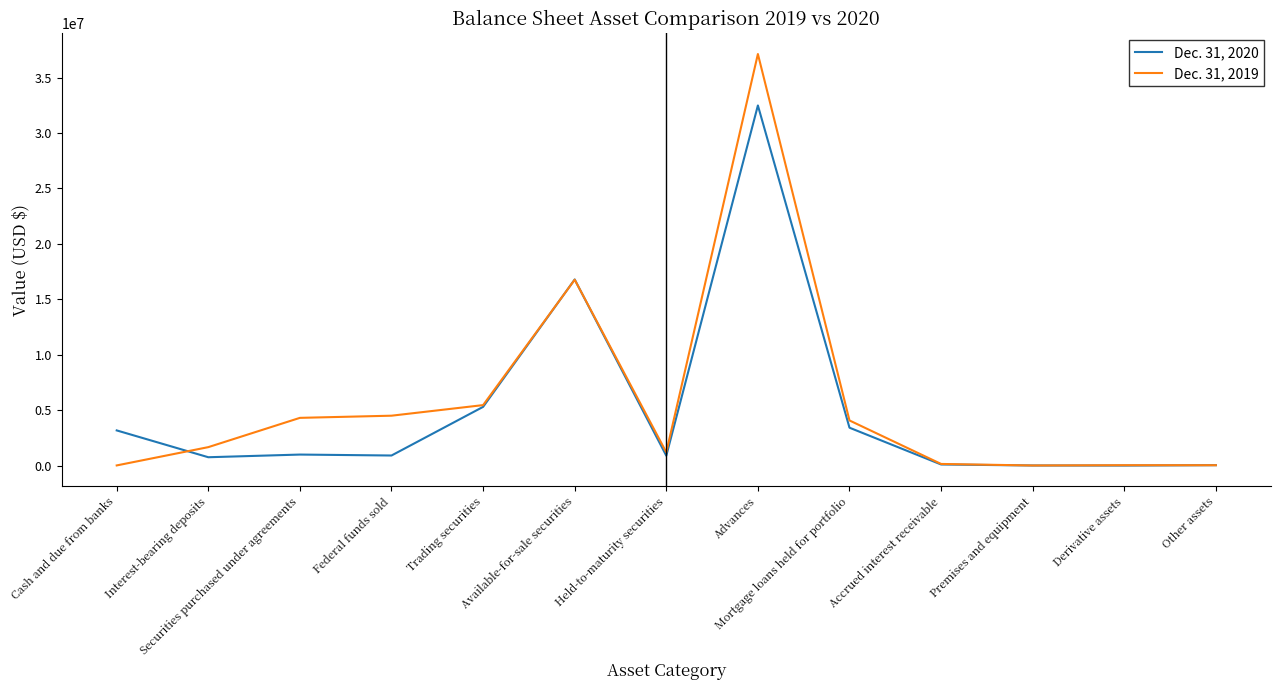

At how many categories does at least one series exceed 13029061?

2